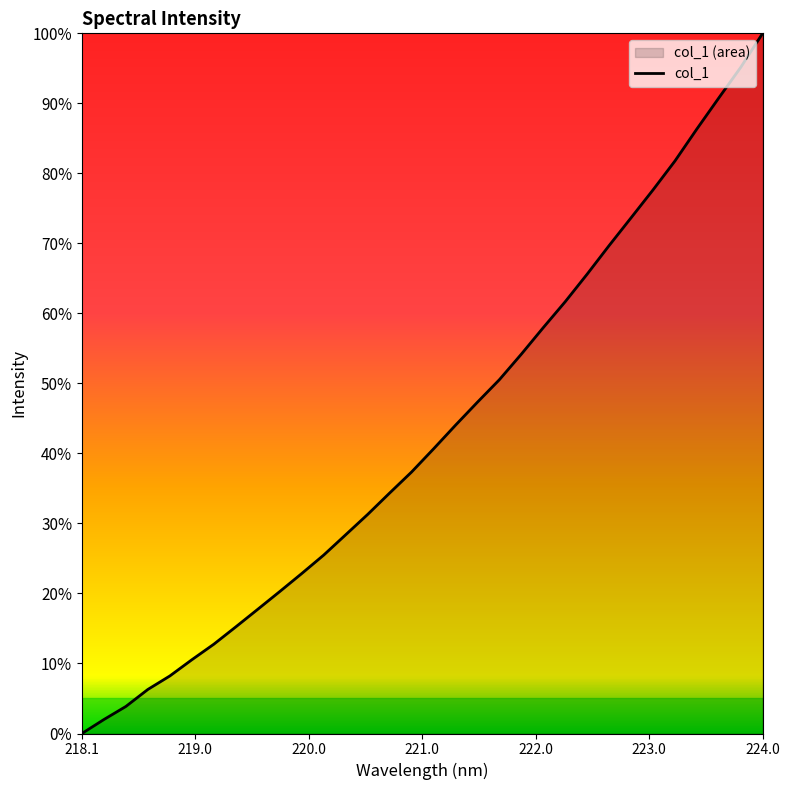

What position from the left is 219.0156?

6